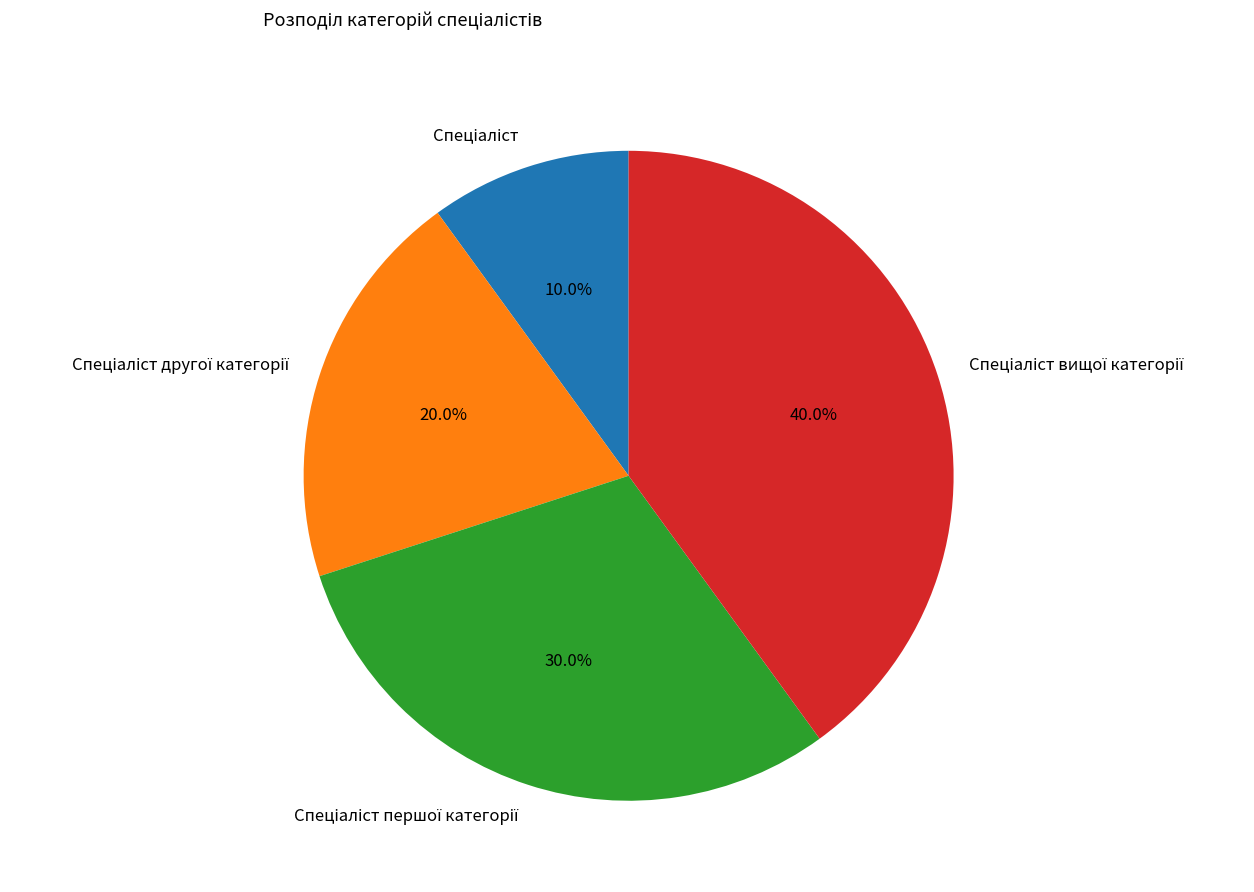

Is there any slice that represents more than half of the pie?

No